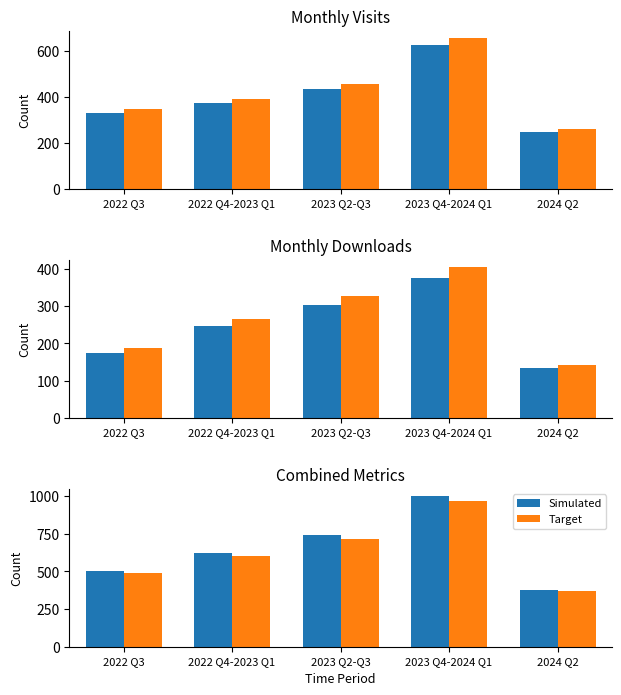

What is the difference between the highest and lowest values at 2023 Q2-Q3?

23